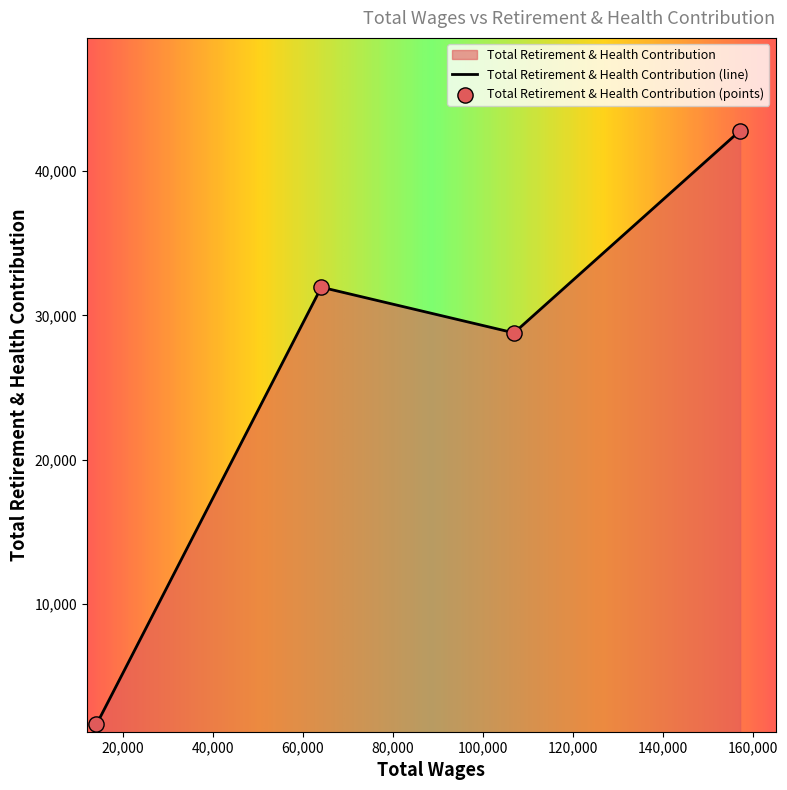

Which has a higher value, 64156.0 or 157257.0?

157257.0